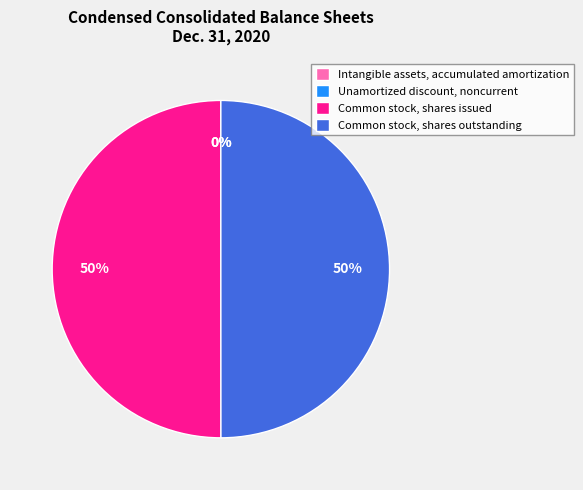

What is the ratio of the value at Common stock, shares outstanding to the value at Common stock, shares issued?

1.0